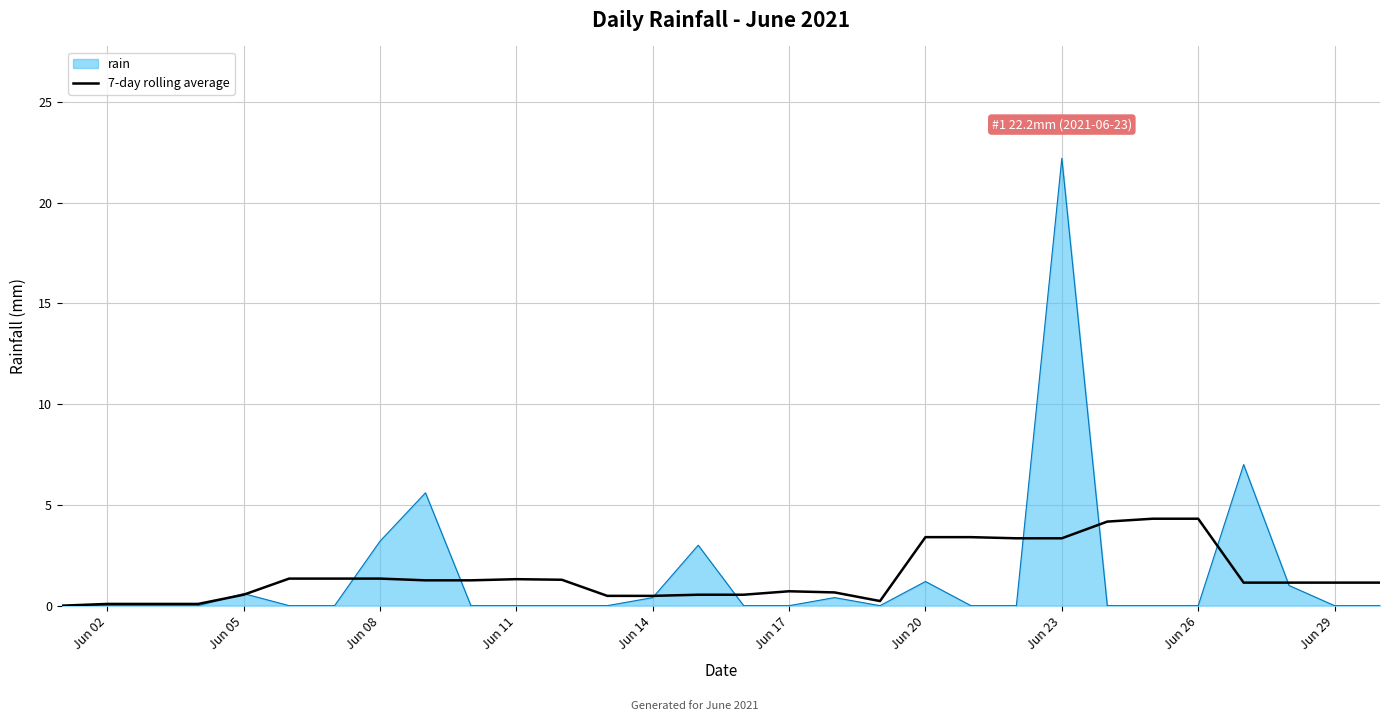

What is the maximum value shown in the chart?

22.2